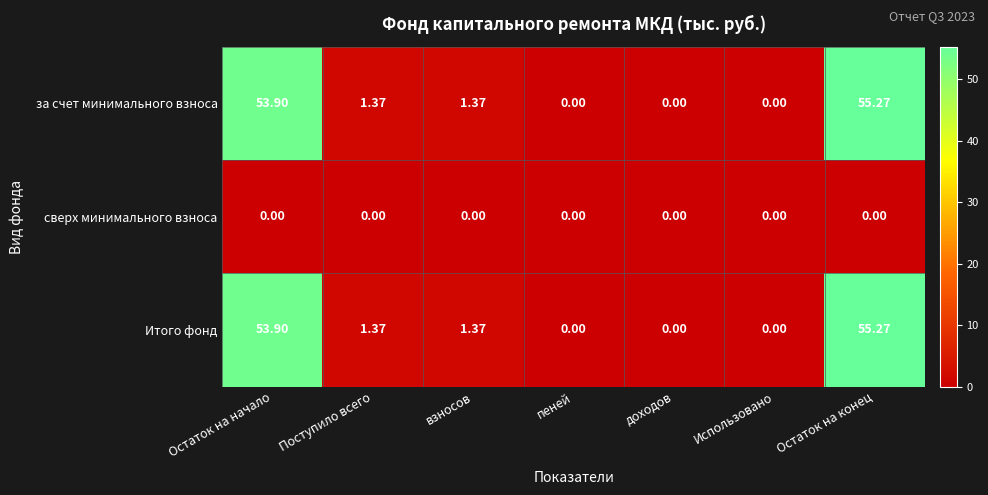

Which category has the highest value across all series?

Остаток на конец